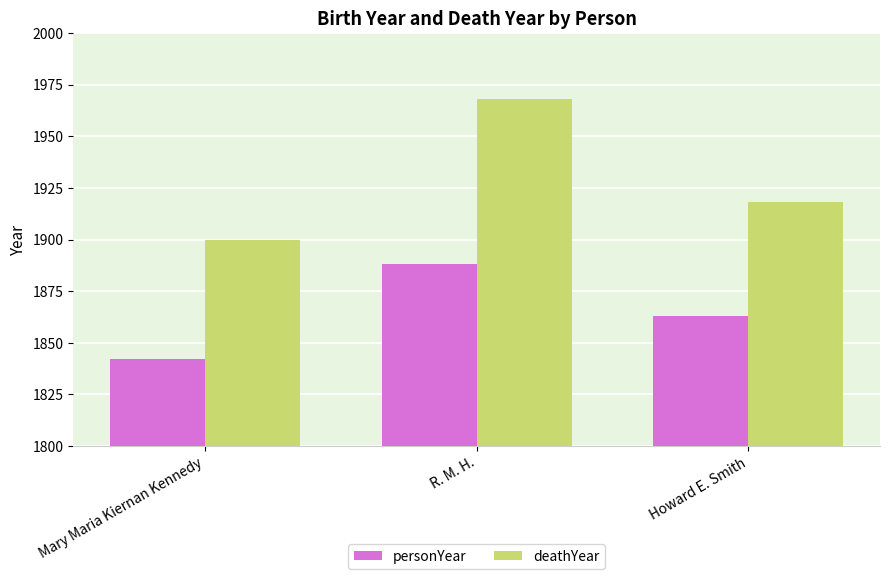

Is it true that deathYear equals 3117 at Howard E. Smith?

False